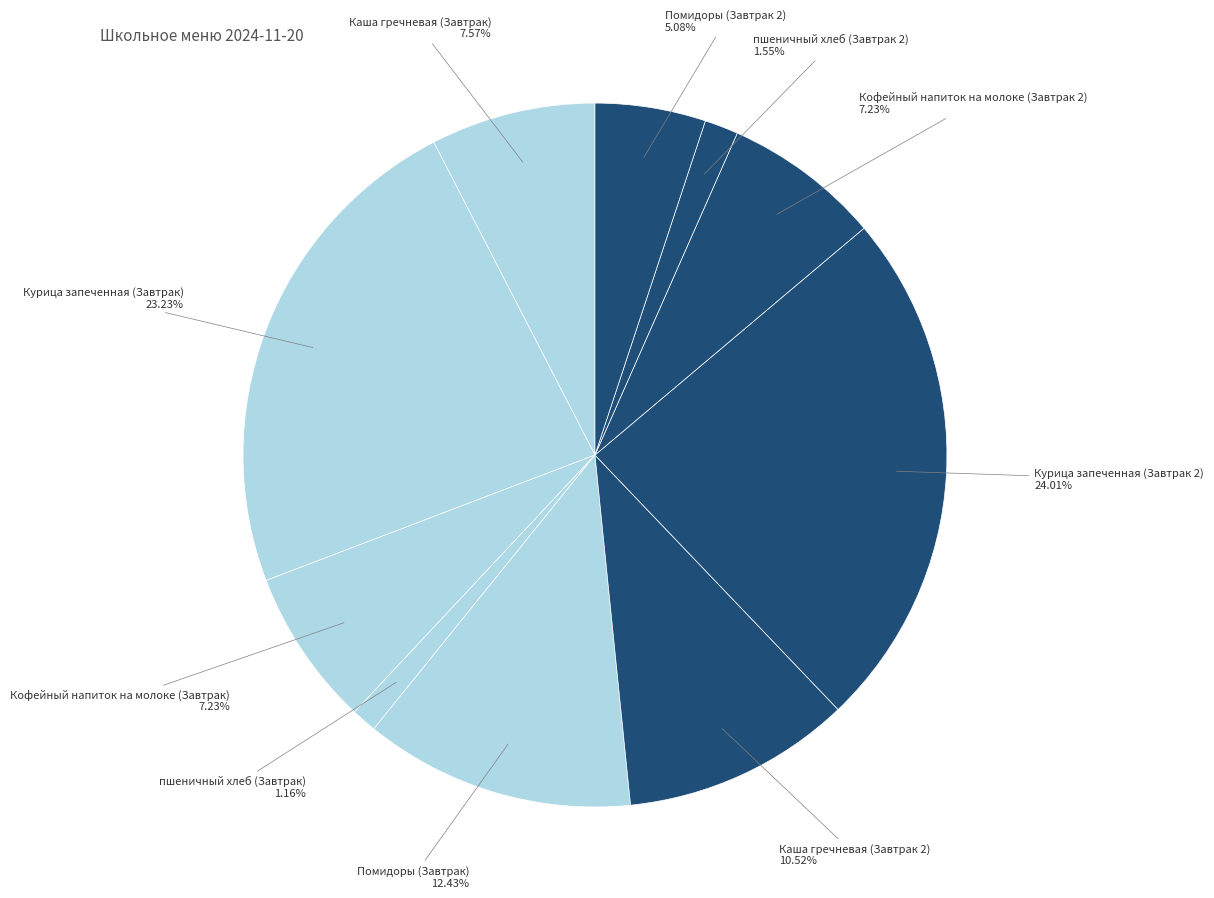

Is it true that Помидоры (Завтрак) is 24% of the pie?

False